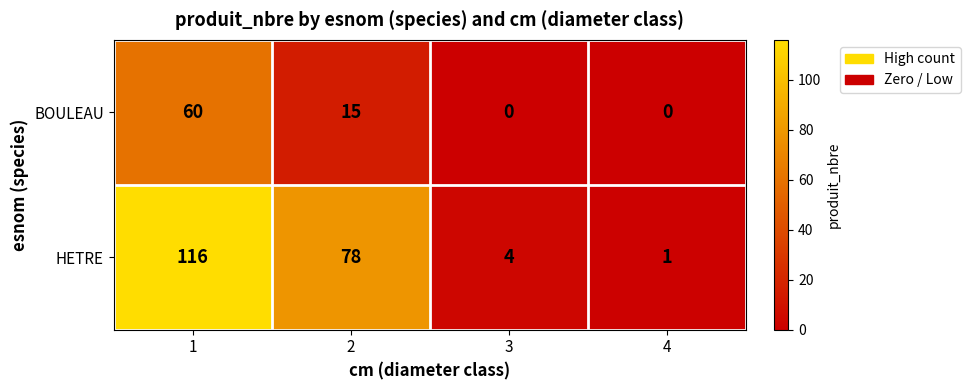

Which category has the highest value across all series?

1